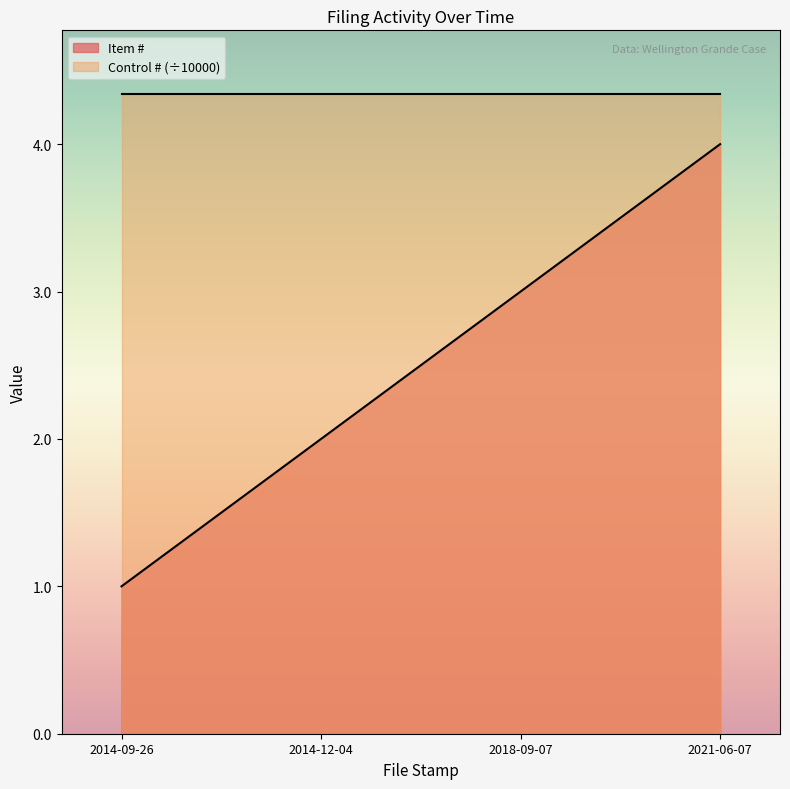

List the labels in order of value, largest first.

2021-06-07, 2018-09-07, 2014-12-04, 2014-09-26